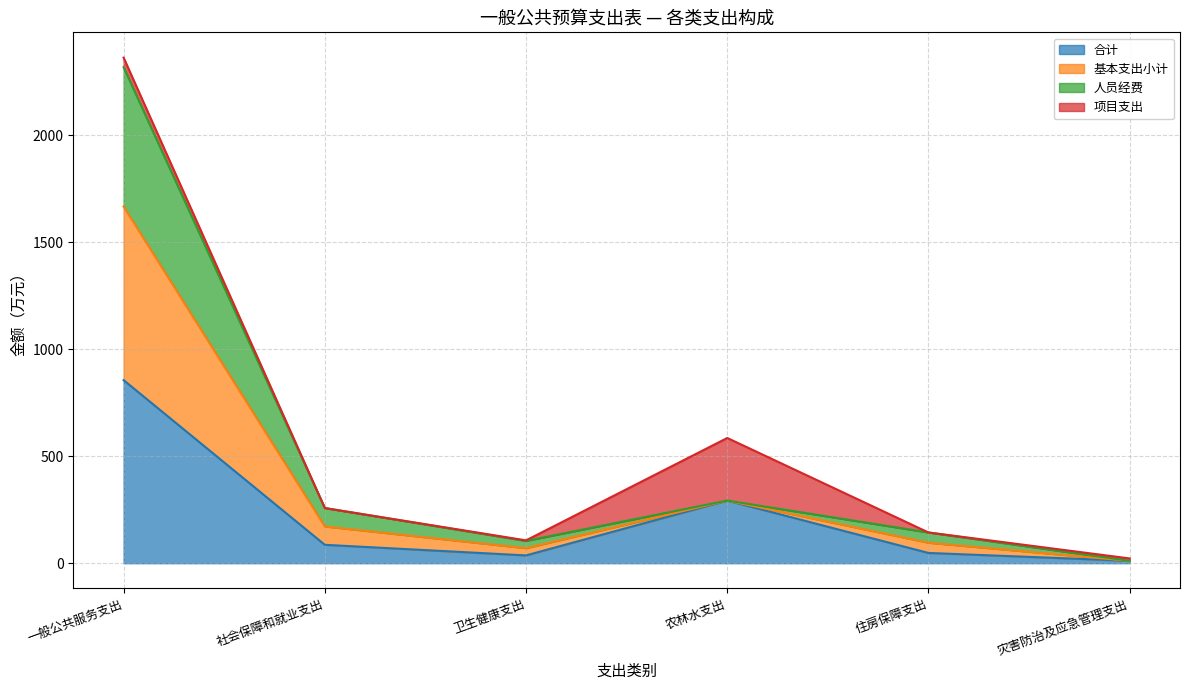

What is the total value across all series at 社会保障和就业支出?

257.6